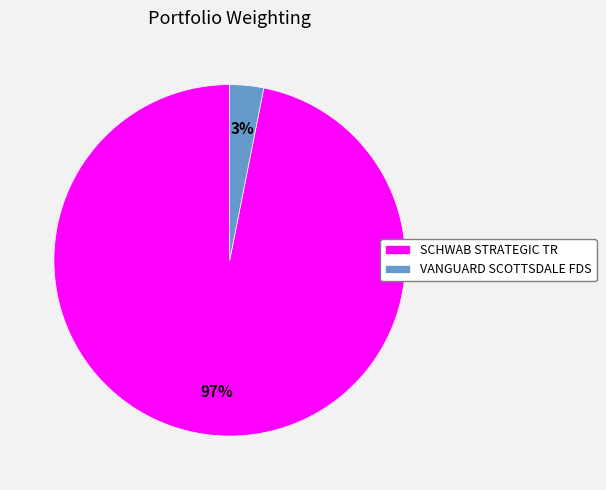

How many slices are in this pie chart?

2